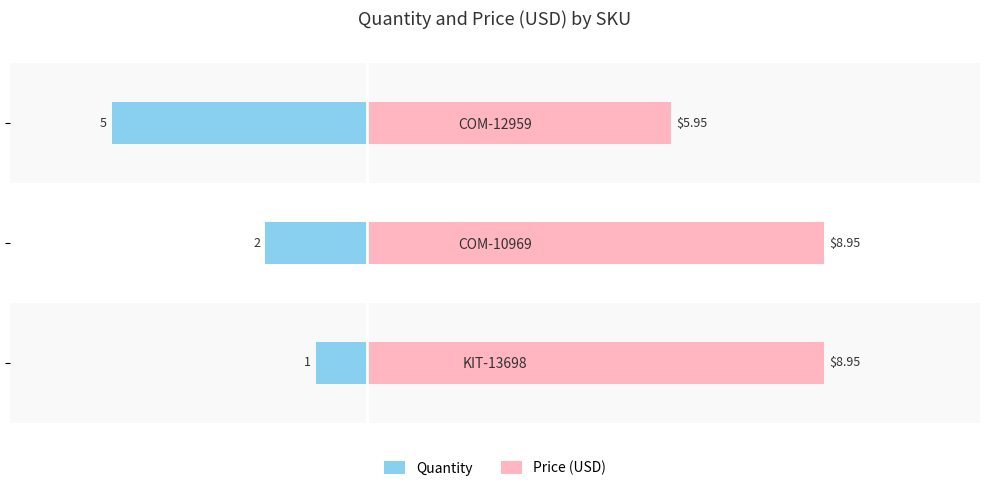

How many distinct data groups are displayed?

2